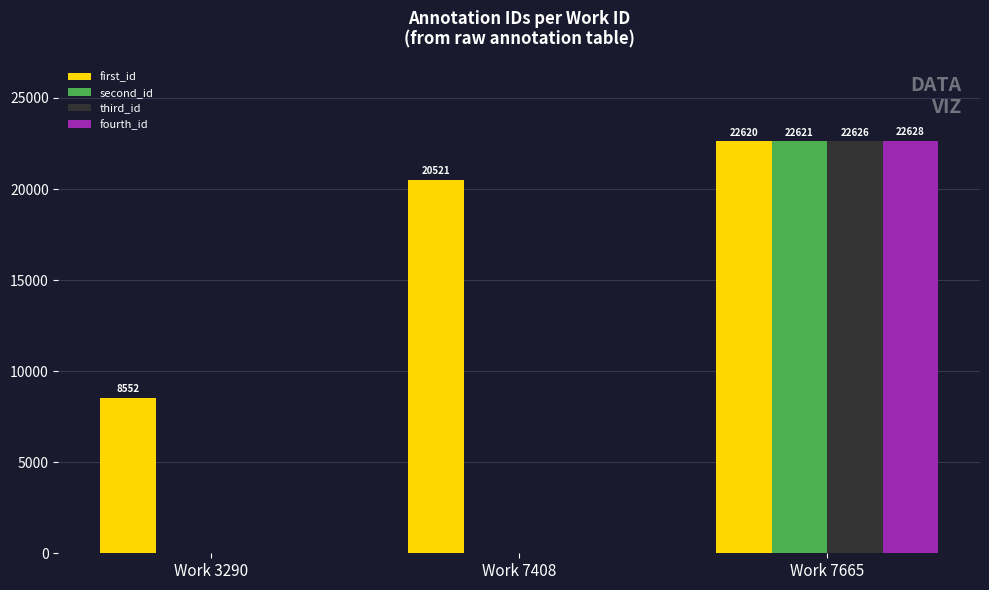

Which category has the highest value in the fourth_id series?

Work 7665